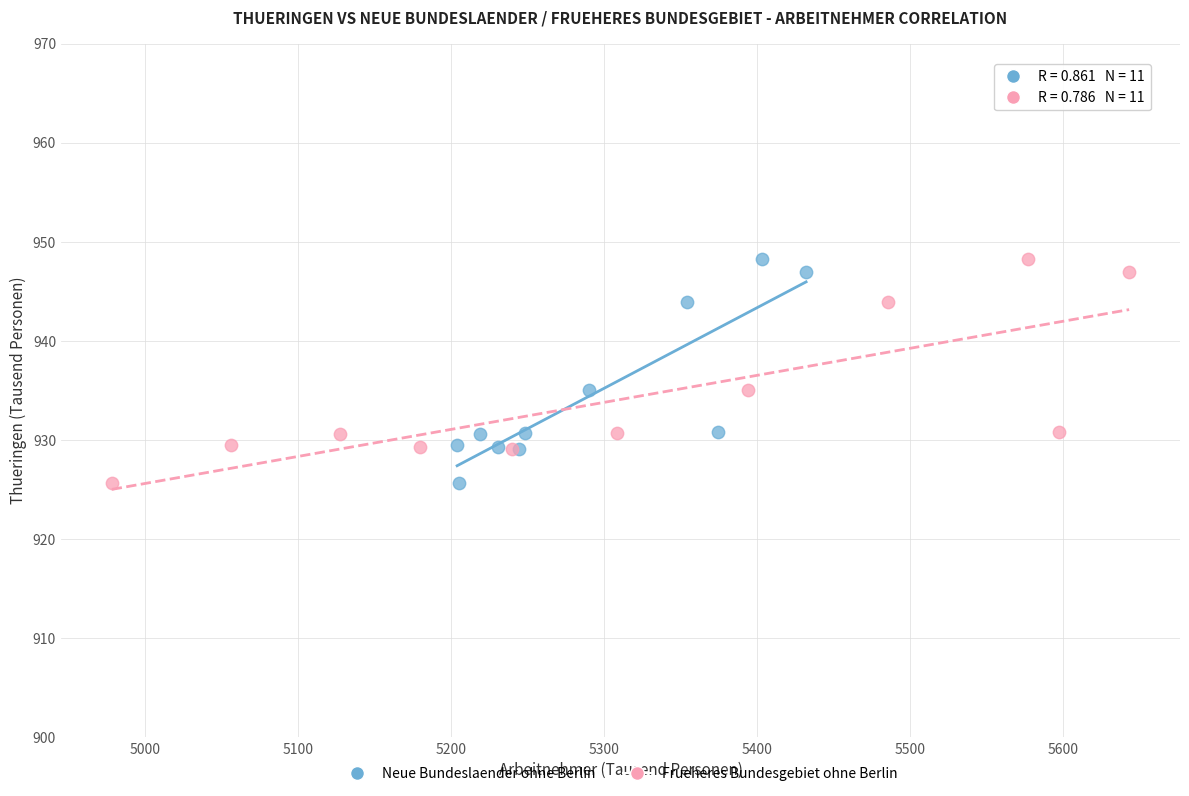

What are all the series names shown in the legend?

Neue Bundeslaender ohne Berlin, Frueheres Bundesgebiet ohne Berlin